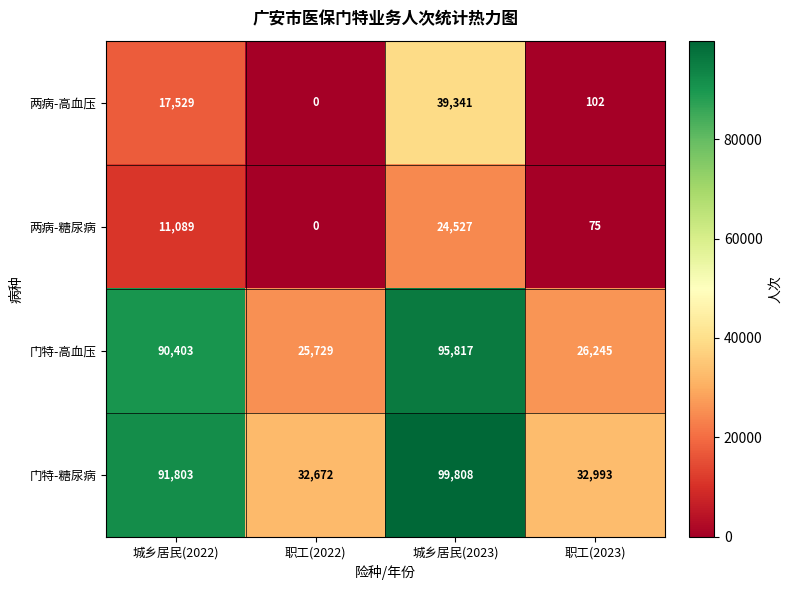

What value does the 门特-糖尿病 series have at 职工(2023), to the nearest 100?

33000